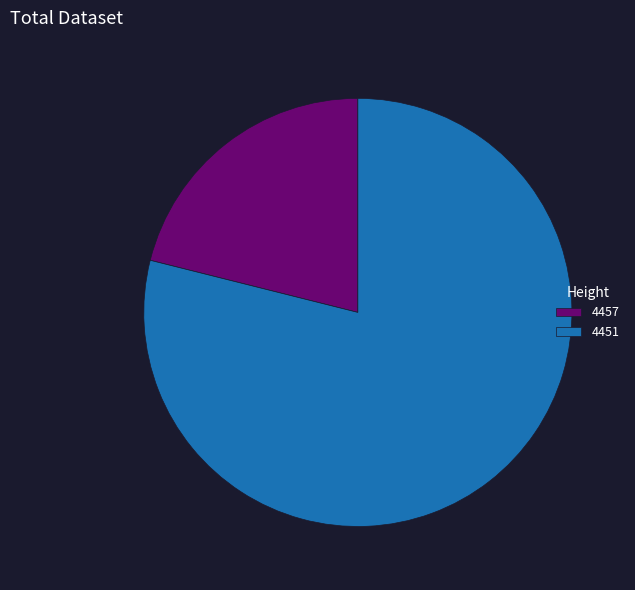

Between 4457 and 4451, which is larger?

4451